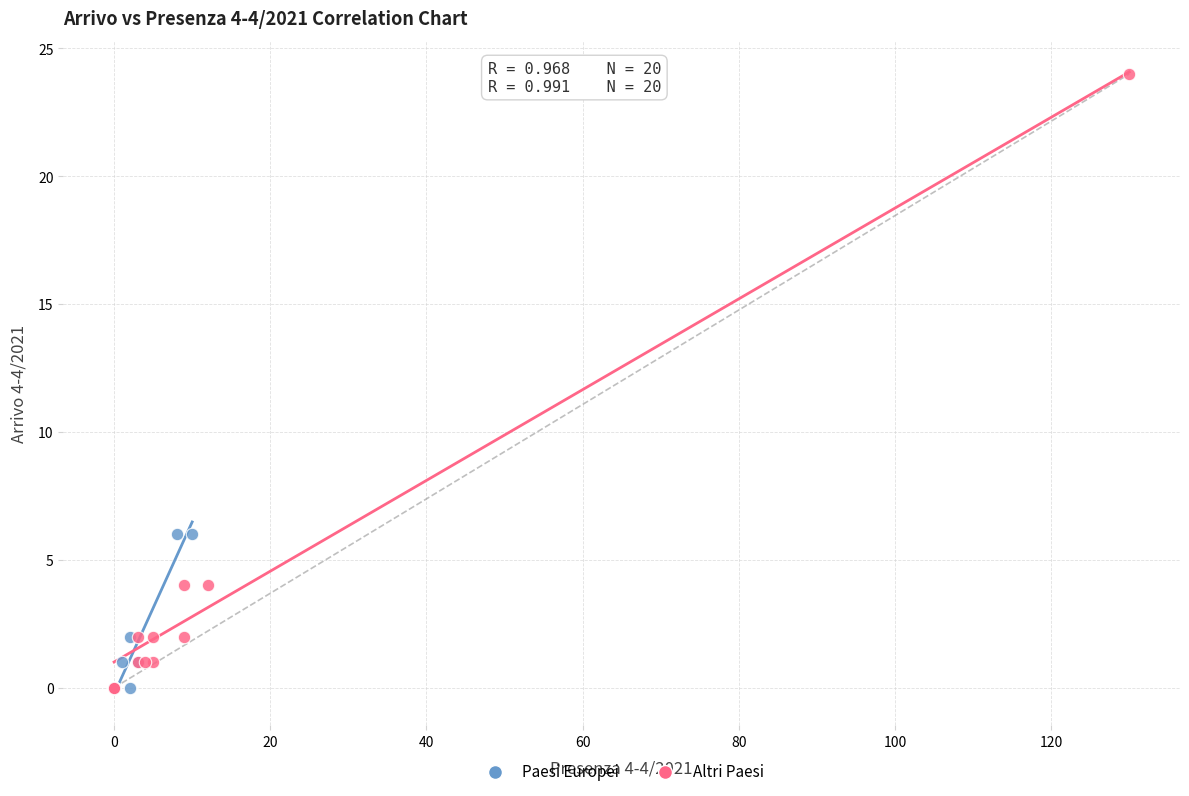

Which series has the largest Y range (max minus min)?

Altri Paesi